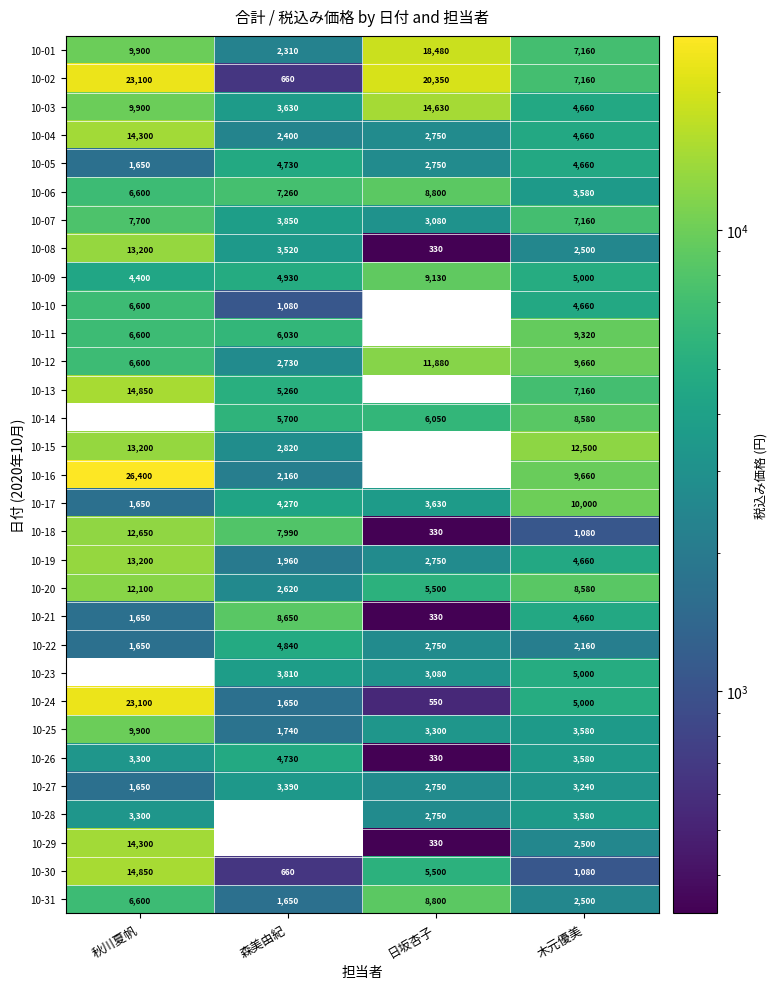

At which label does 10-25 reach its peak?

秋川夏帆